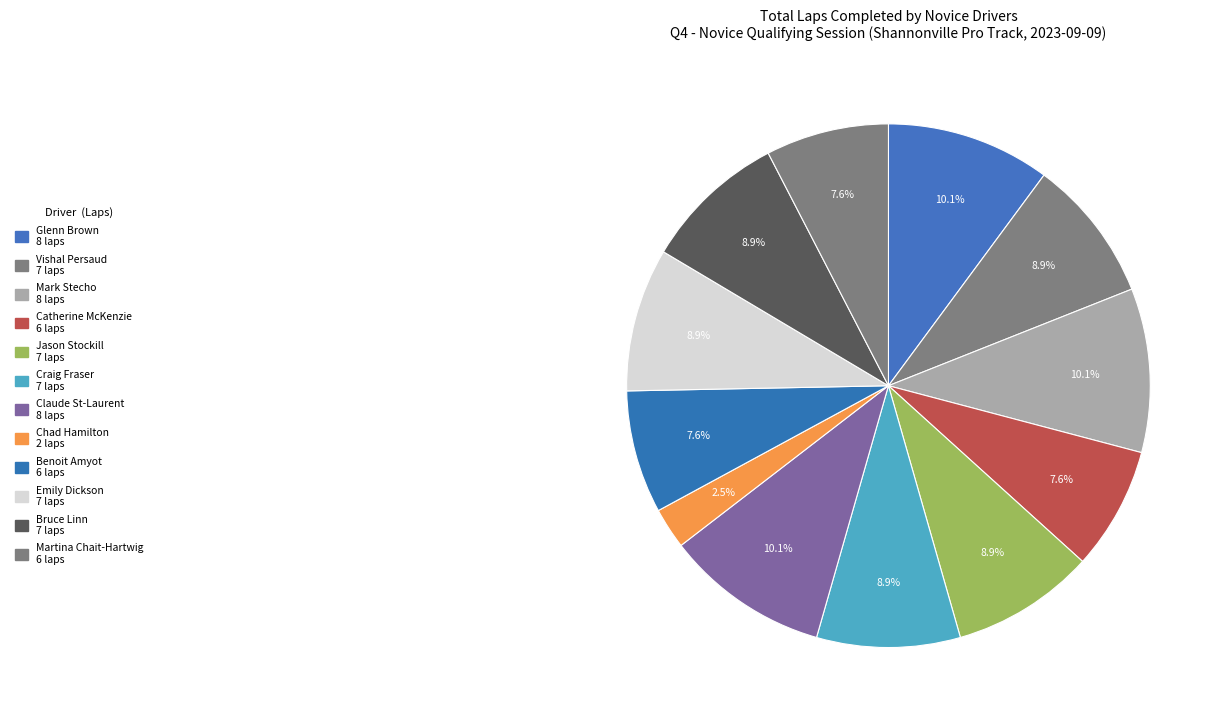

How many slices are in this pie chart?

12